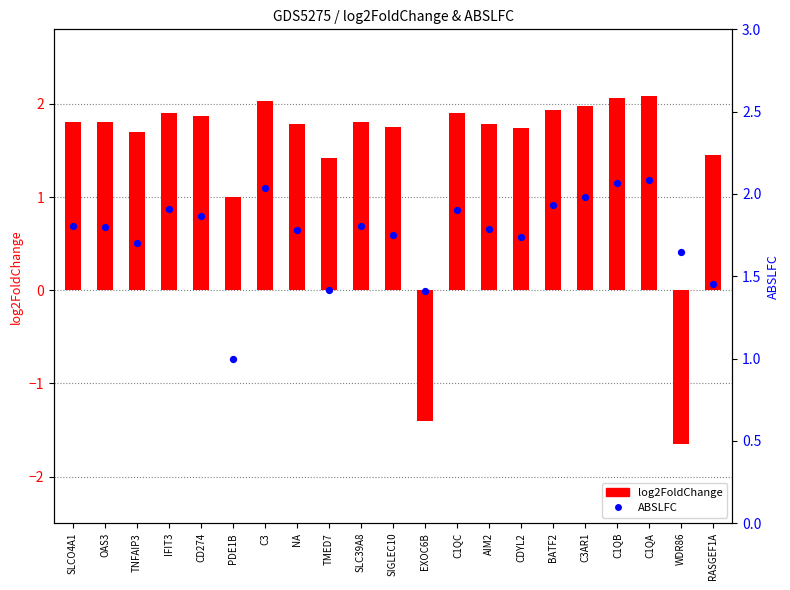

At how many categories does at least one series exceed 0?

21